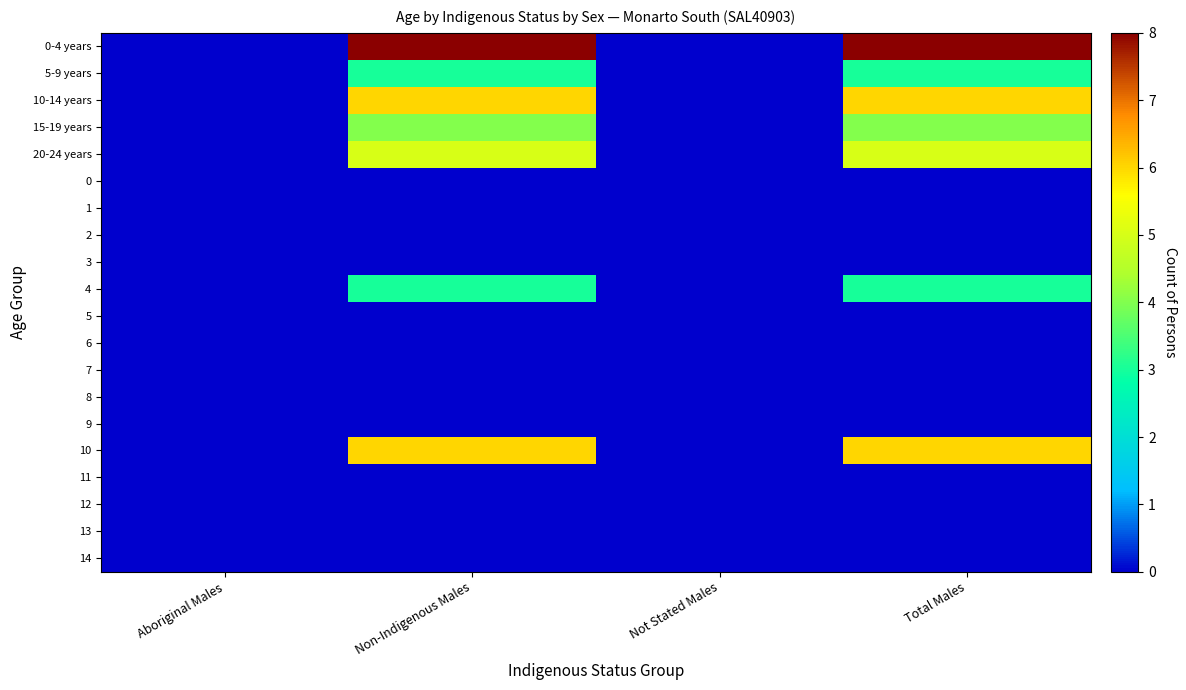

At how many categories does at least one series exceed 4?

2